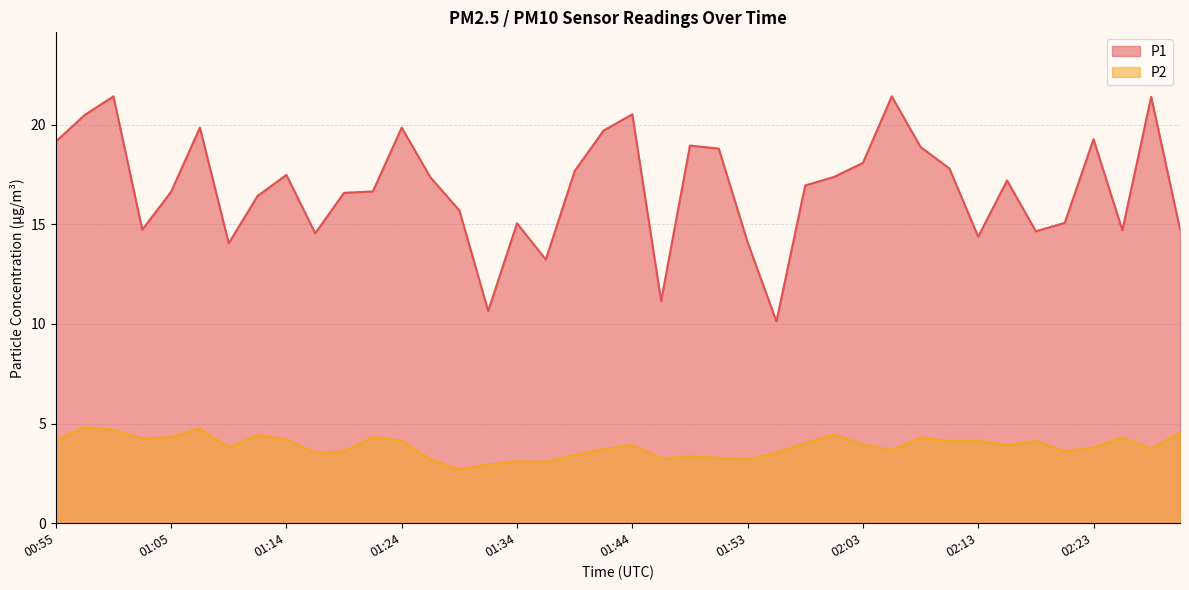

What are all the series names shown in the legend?

P1, P2